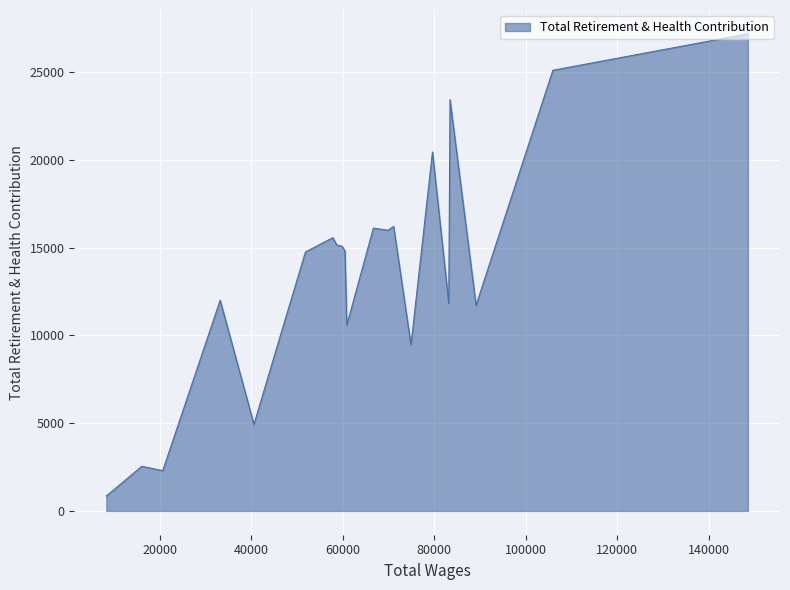

What is the average value?

12875